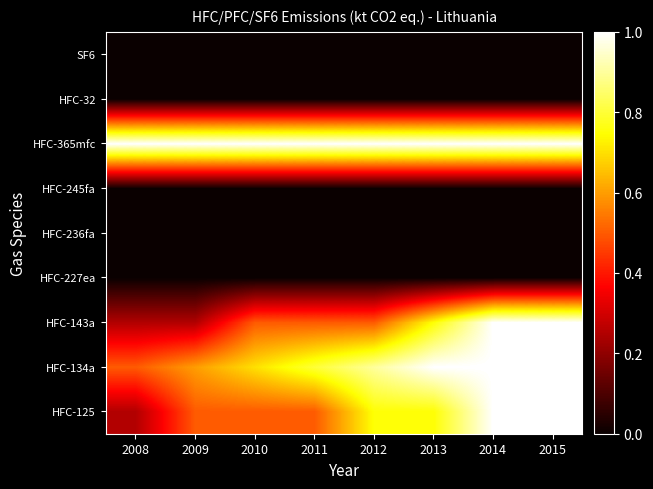

Which series has the widest spread of values?

HFC-125